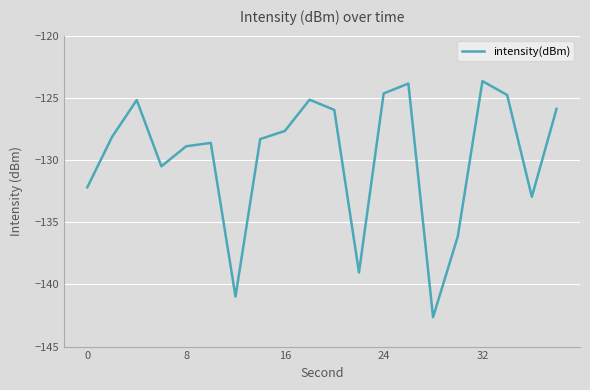

How many series are shown in this chart?

1